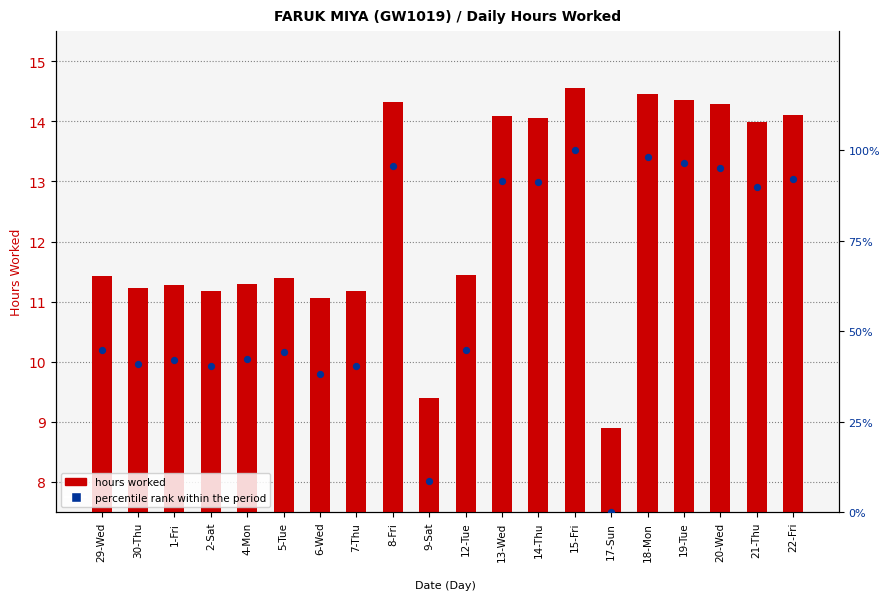

At which category is the sum across all series the highest?

15-Fri